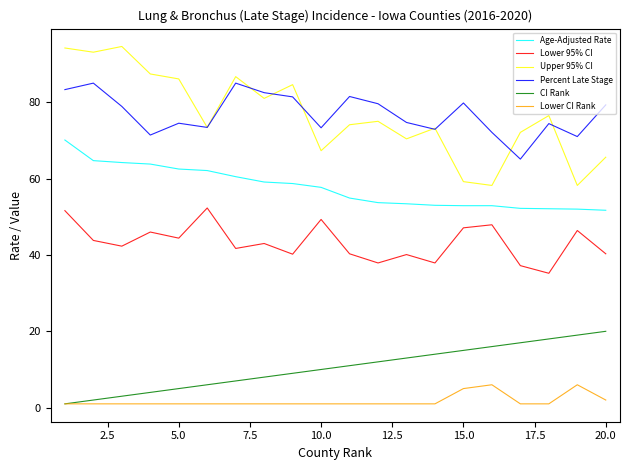

Which series has the widest spread of values?

Upper 95% CI